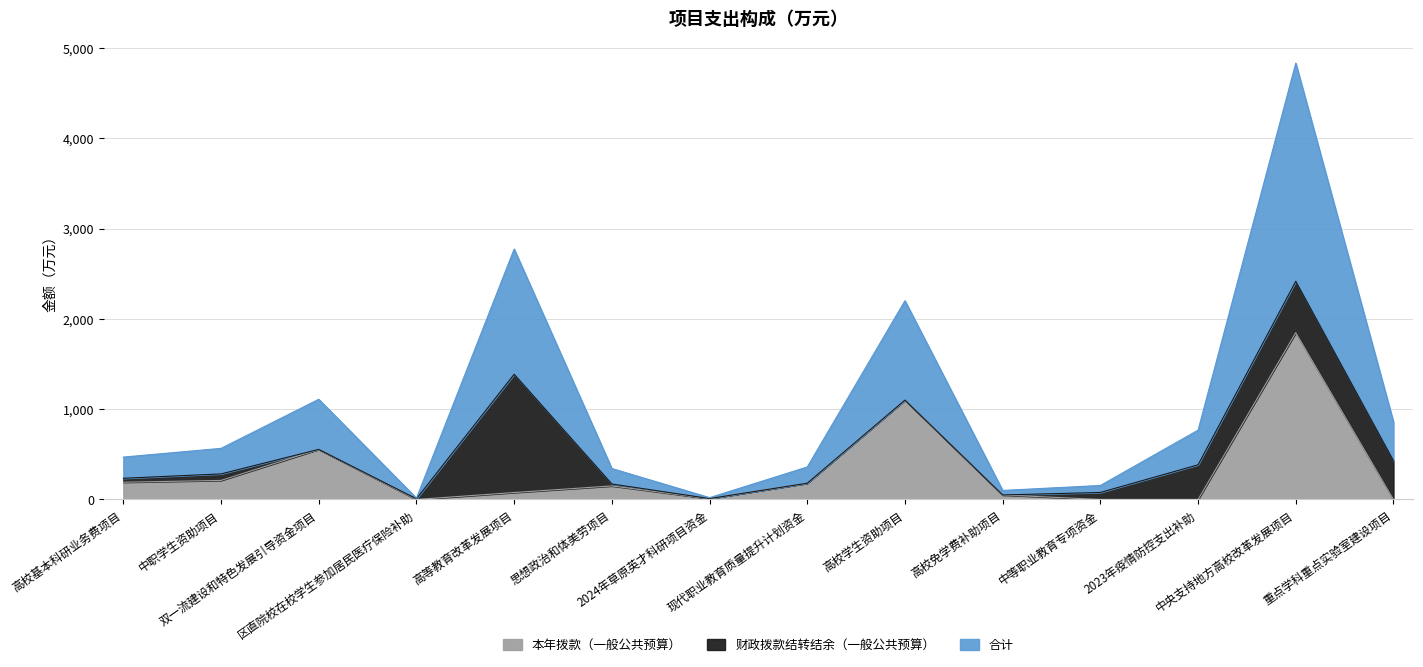

True or false: 本年拨款（一般公共预算） and 合计 intersect in this chart.

False